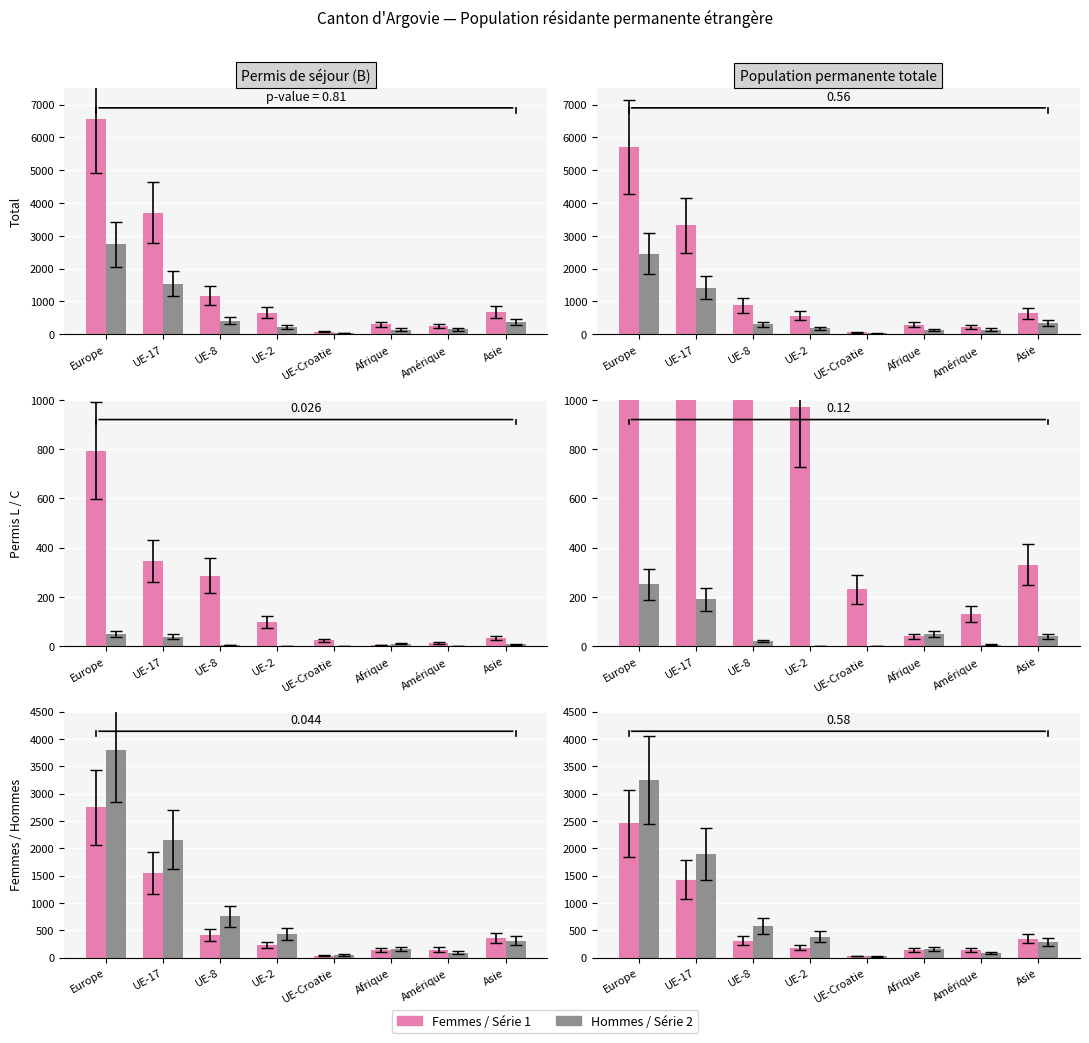

What is the value of the Hommes / Série 2 bar at the 6th from the left?

154